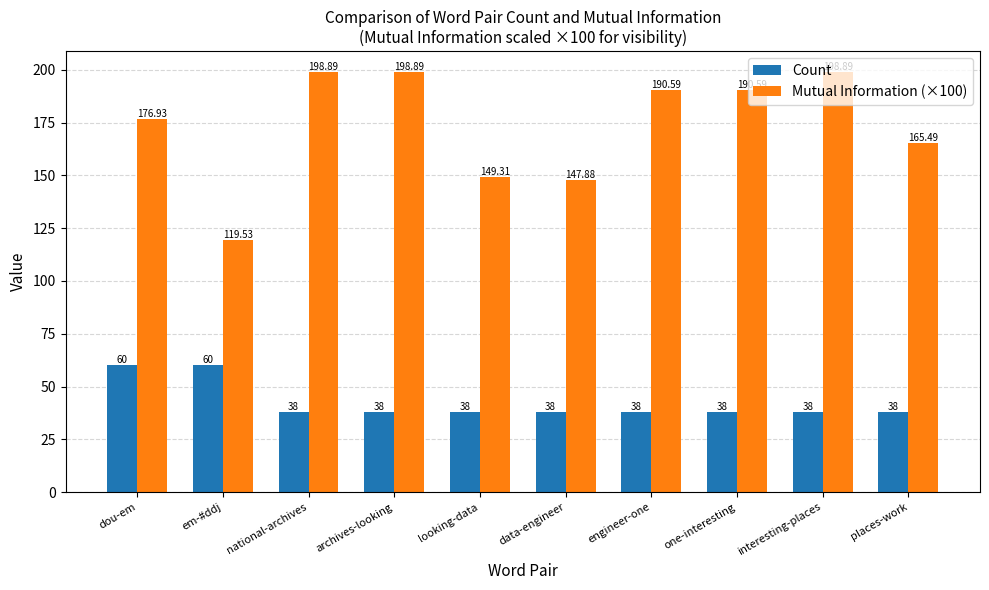

Where is Mutual Information (×100) nearest to the value 159?

places-work